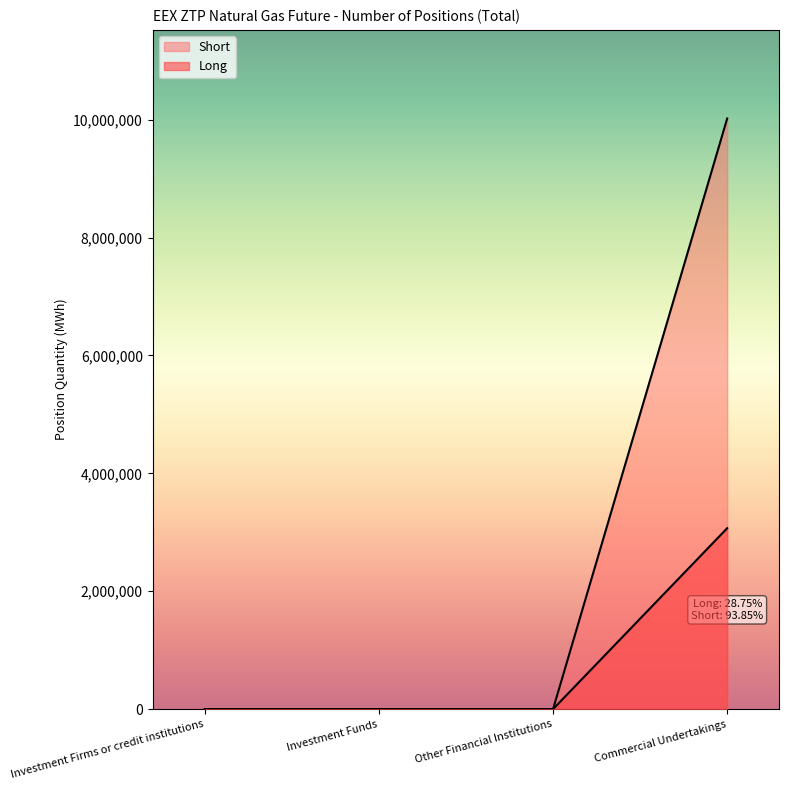

How many Long values are between 0 and 10020460?

4